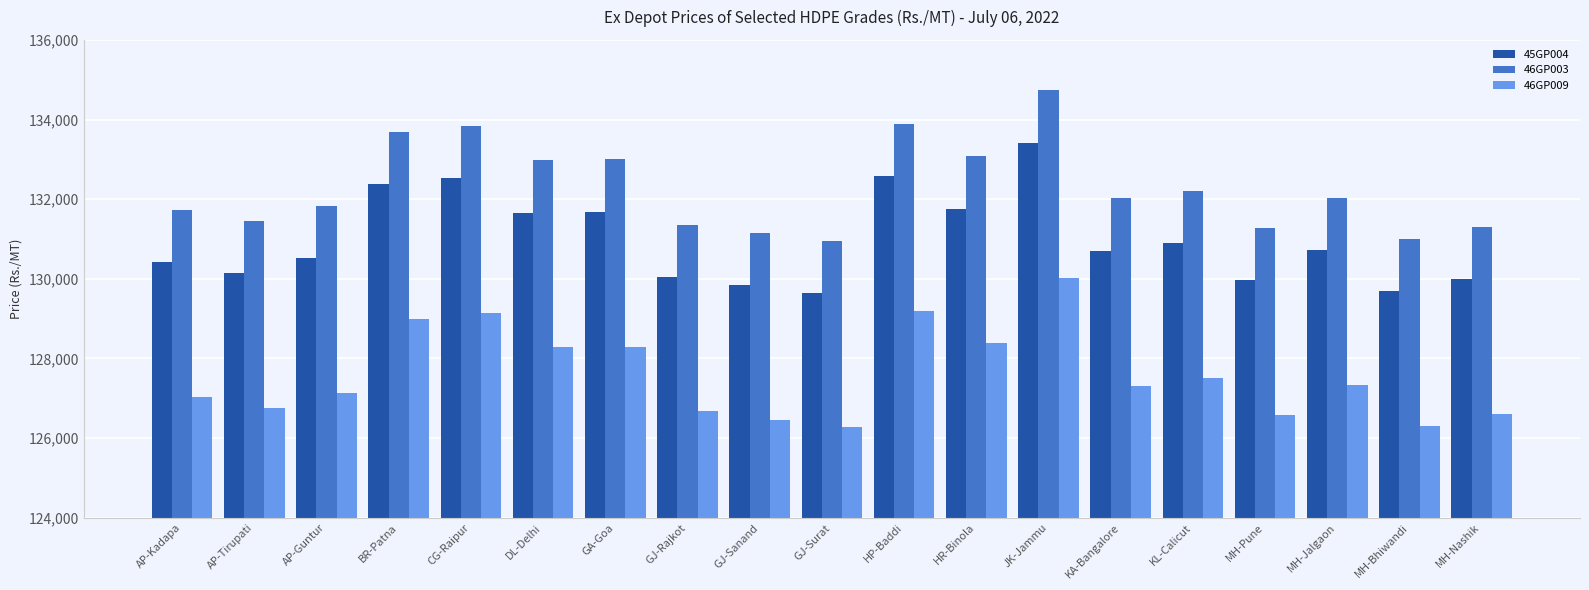

At how many categories does at least one series exceed 134288?

1